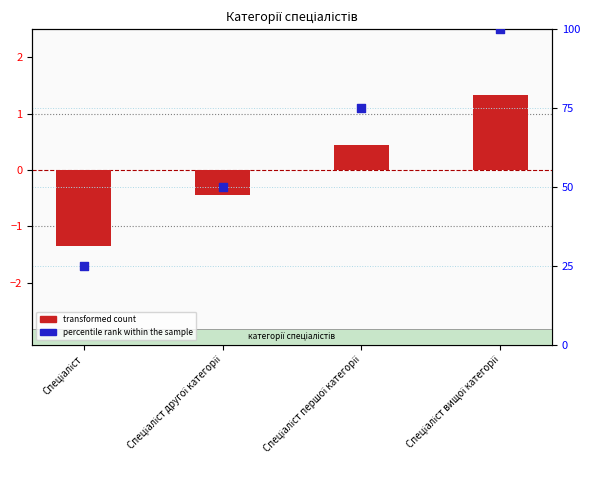

Is the value of transformed count at Спеціаліст greater than the value of percentile rank within the sample at Спеціаліст другої категорії?

No